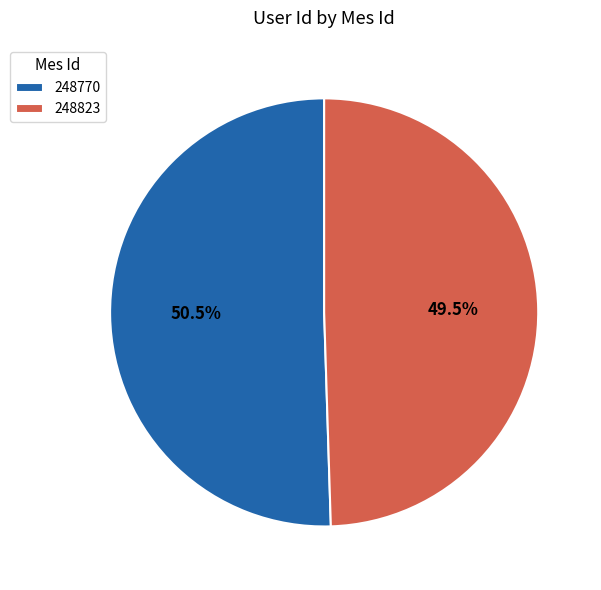

What is the majority slice?

248770